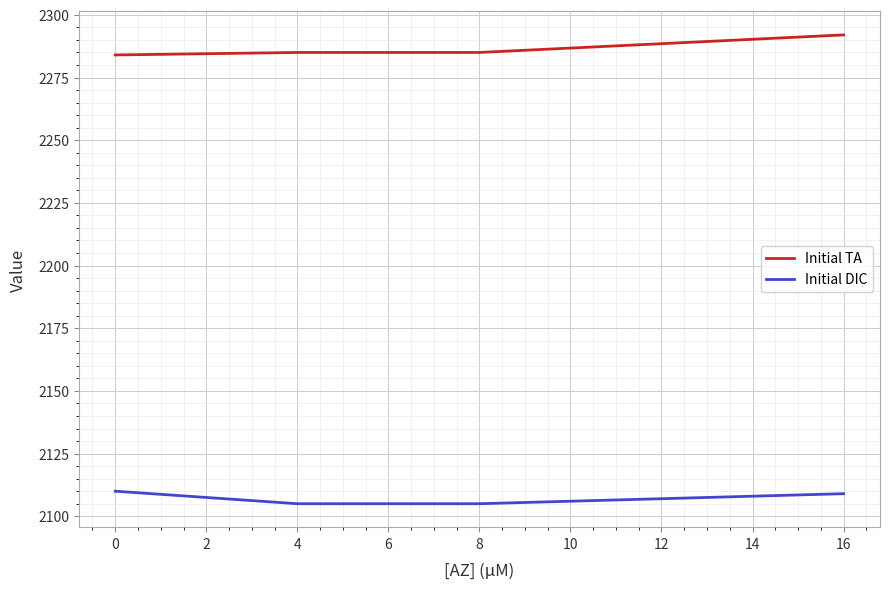

Rank the series by their maximum value, from lowest to highest.

Initial DIC, Initial TA